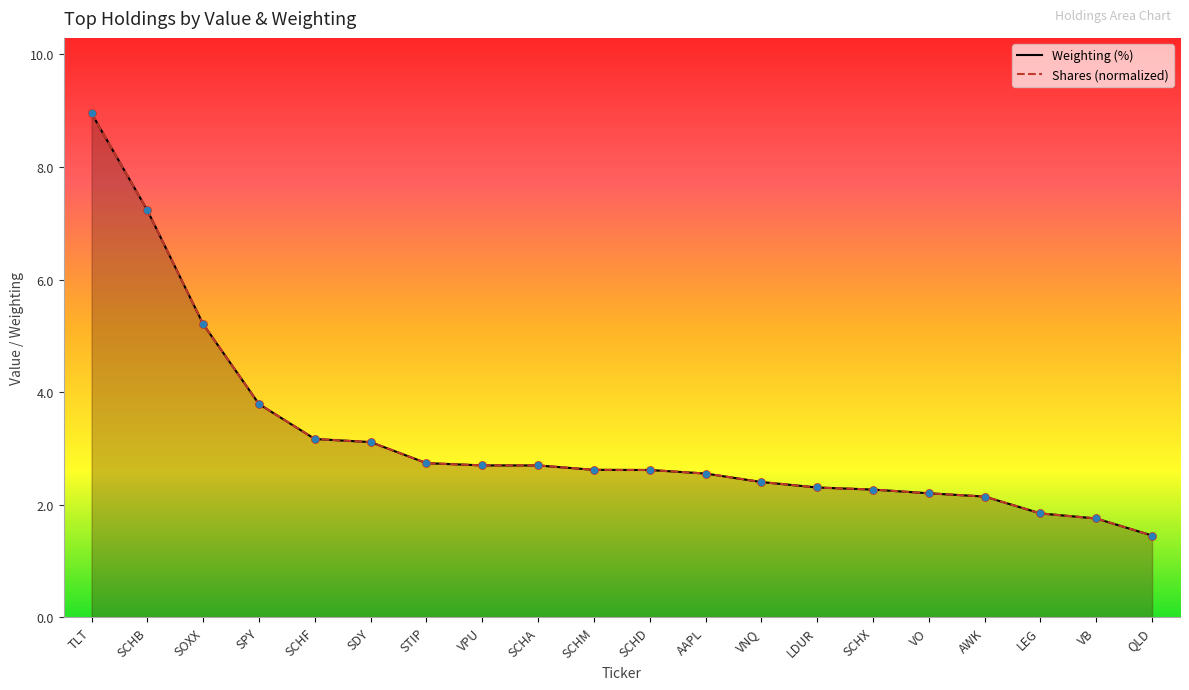

What is the change in value from SCHF to SCHA?

-0.5